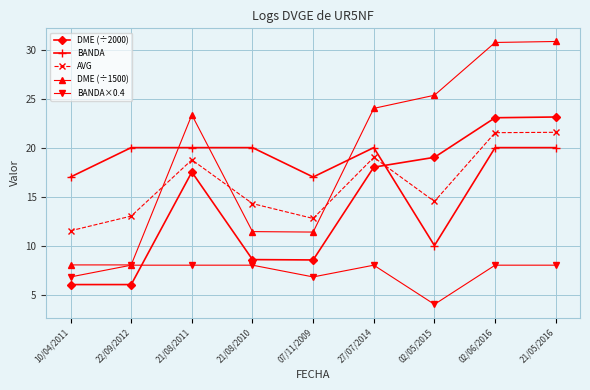

What is the highest value of the DME (÷2000) series?

23.1